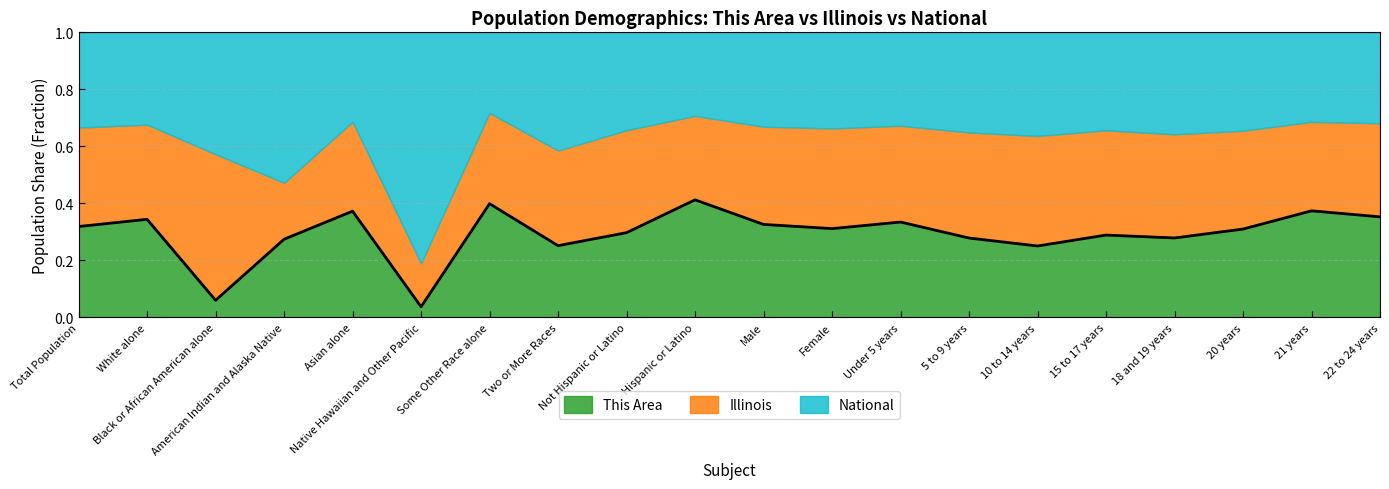

True or false: the data has more than 0 interior local peaks.

True